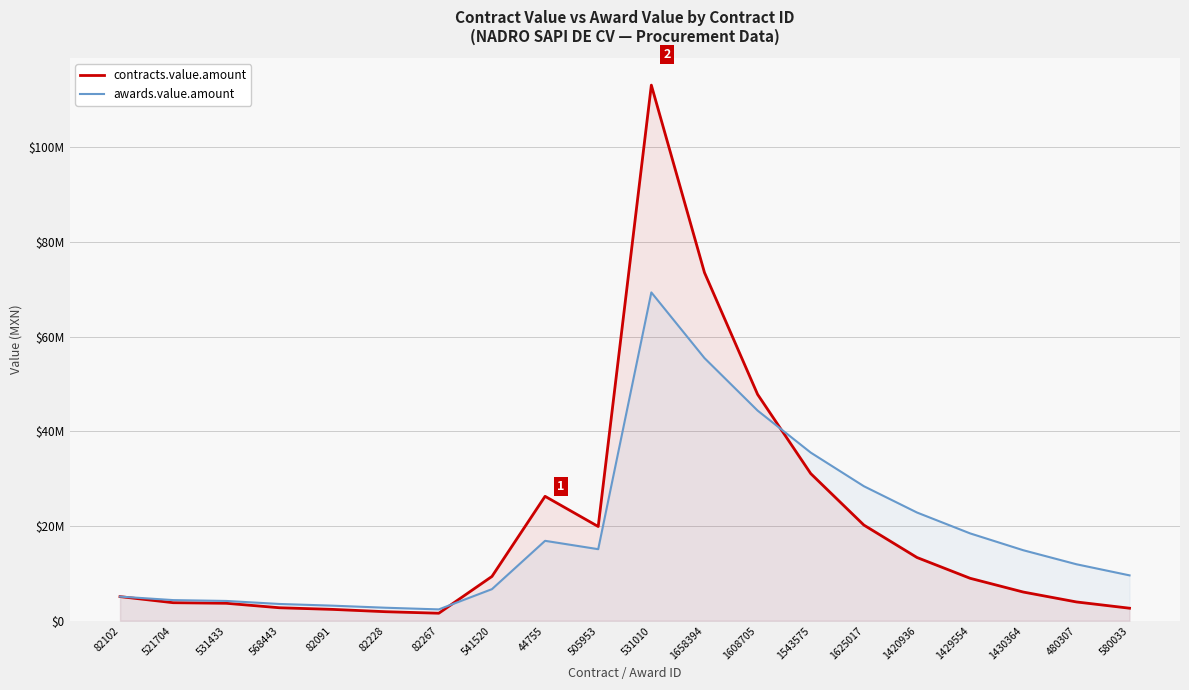

At which label does contracts.value.amount reach its minimum?

82267